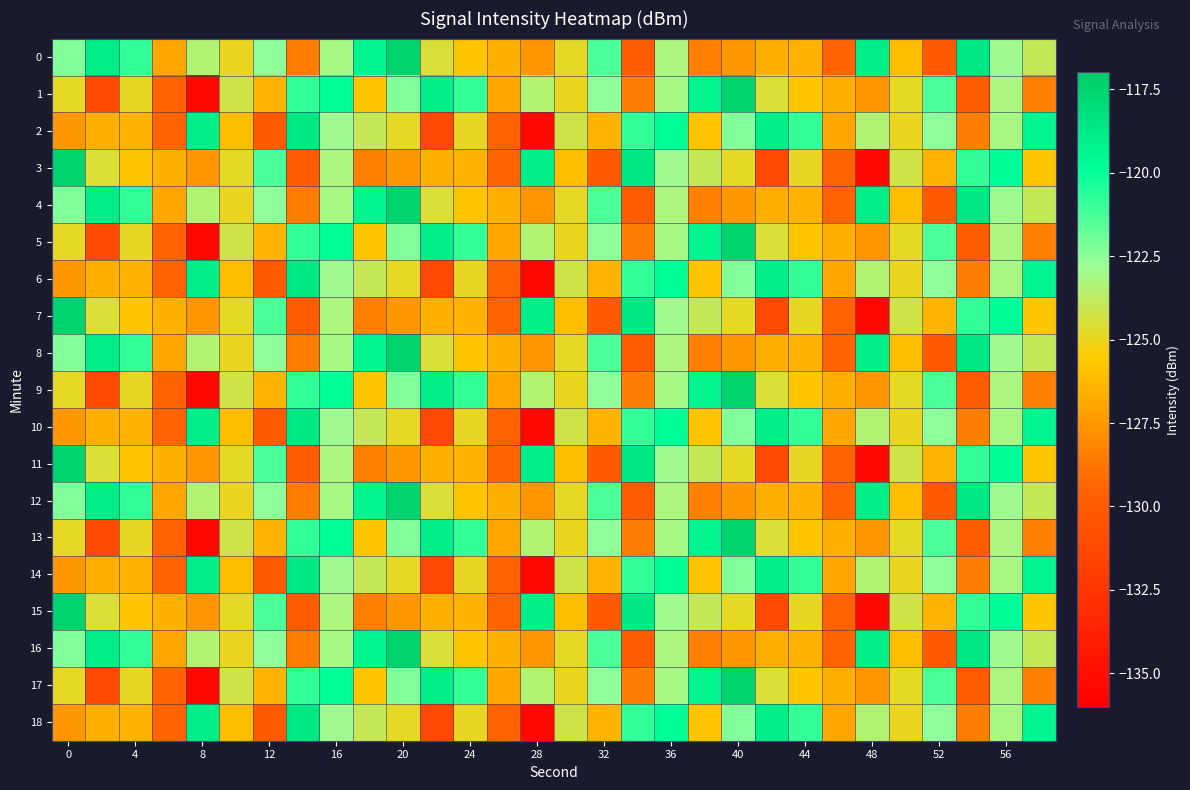

List the series in order of their peak value, lowest first.

2, 6, 10, 14, 18, 0, 1, 3, 4, 5, 7, 8, 9, 11, 12, 13, 15, 16, 17